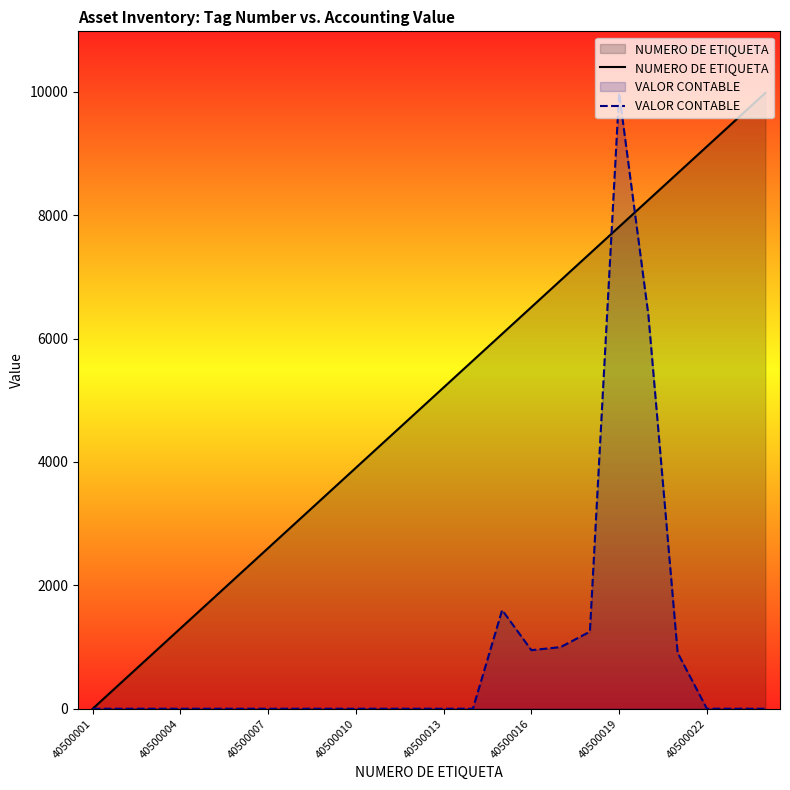

The value of VALOR CONTABLE at 40500016 is 0.0. True or false?

False